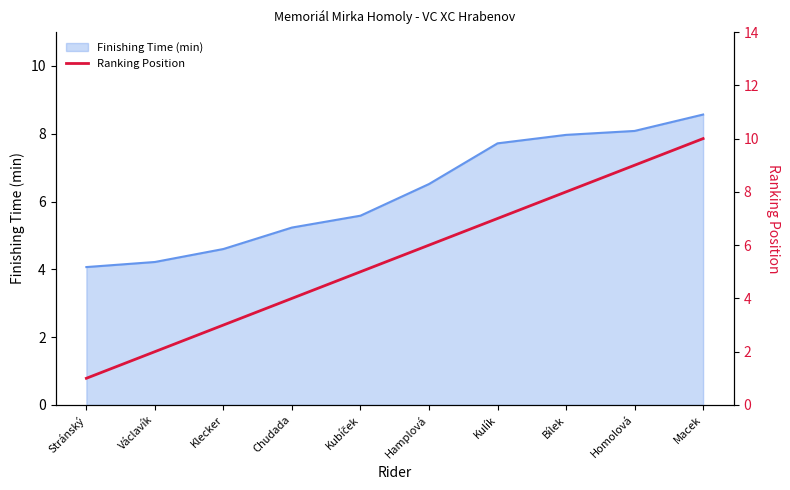

Rank the categories by value from lowest to highest.

Stránský, Václavík, Klecker, Chudada, Kubíček, Hamplová, Kulík, Bílek, Homolová, Macek